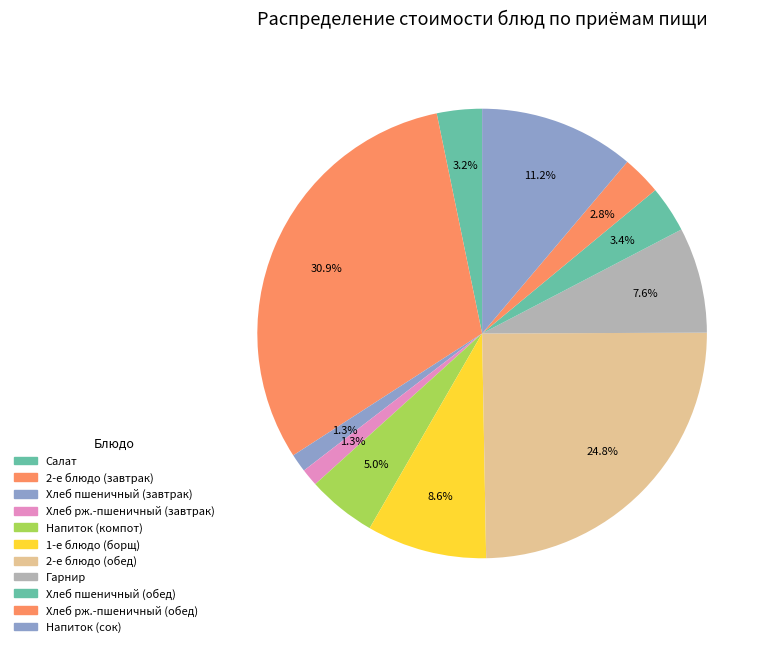

To the nearest percent, what is the combined percentage of Хлеб рж.-пшеничный (обед) and Напиток (компот)?

8%